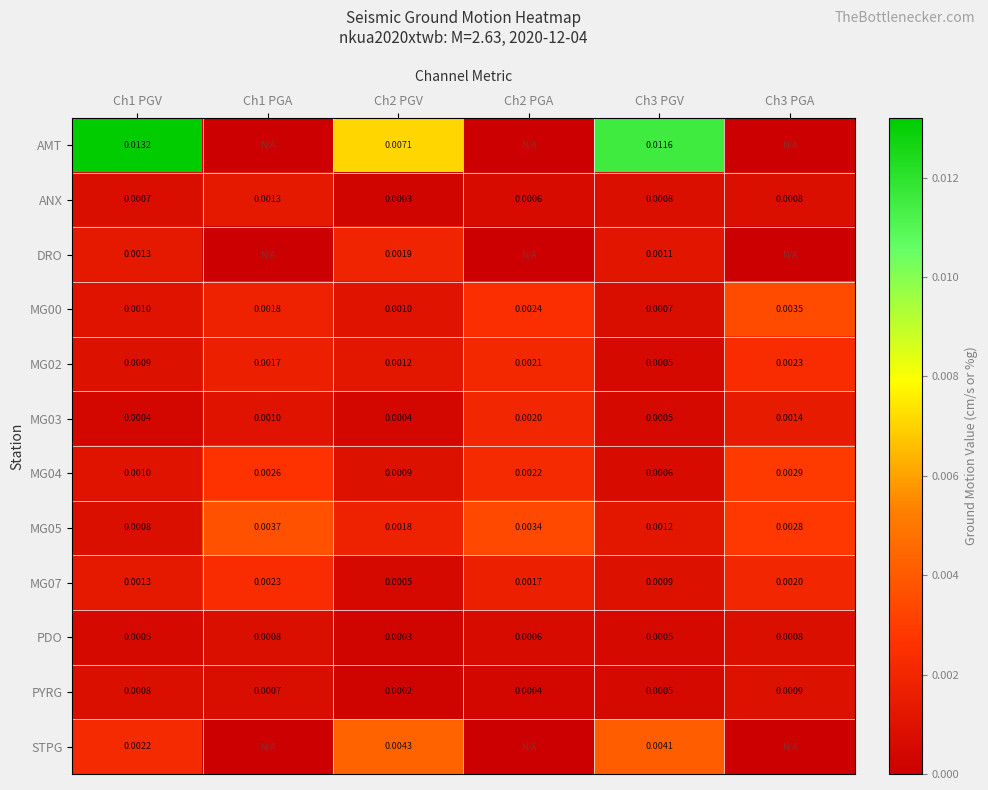

Where is PYRG nearest to the value 0?

Ch2 PGV